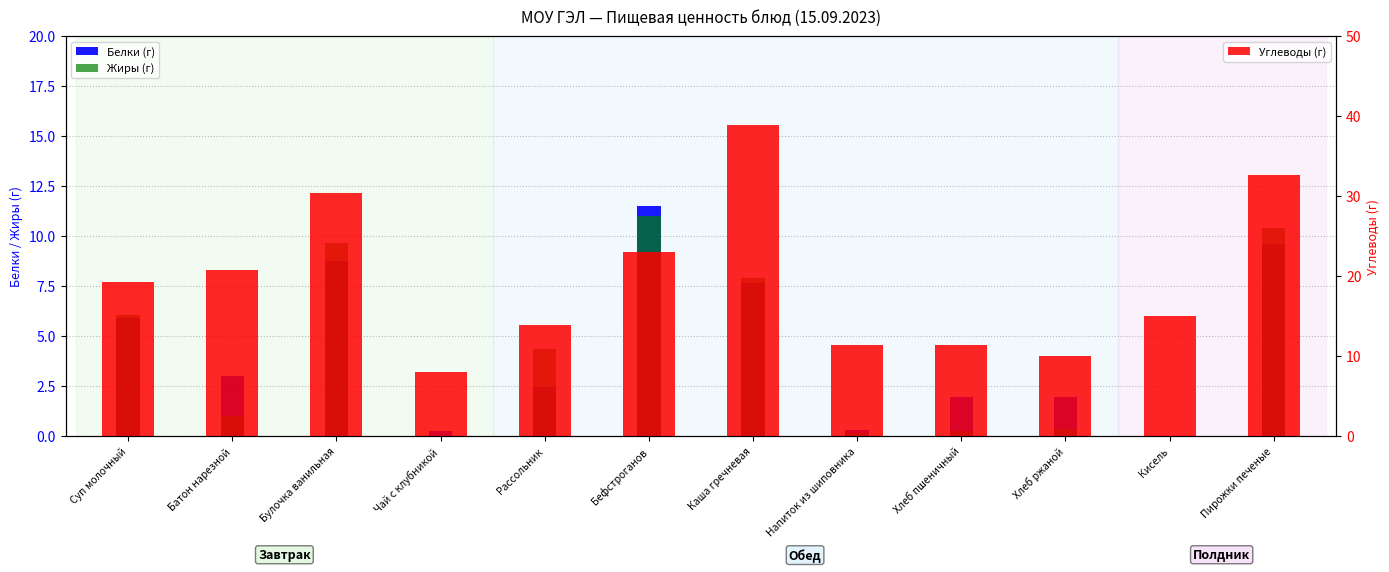

What position from the left is Чай с клубникой?

4